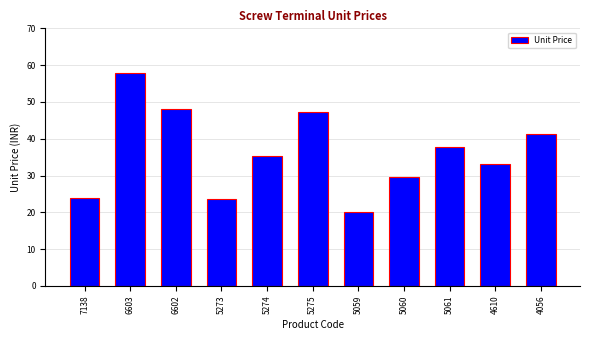

Is it true that the value at 5275 is 27.2?

False